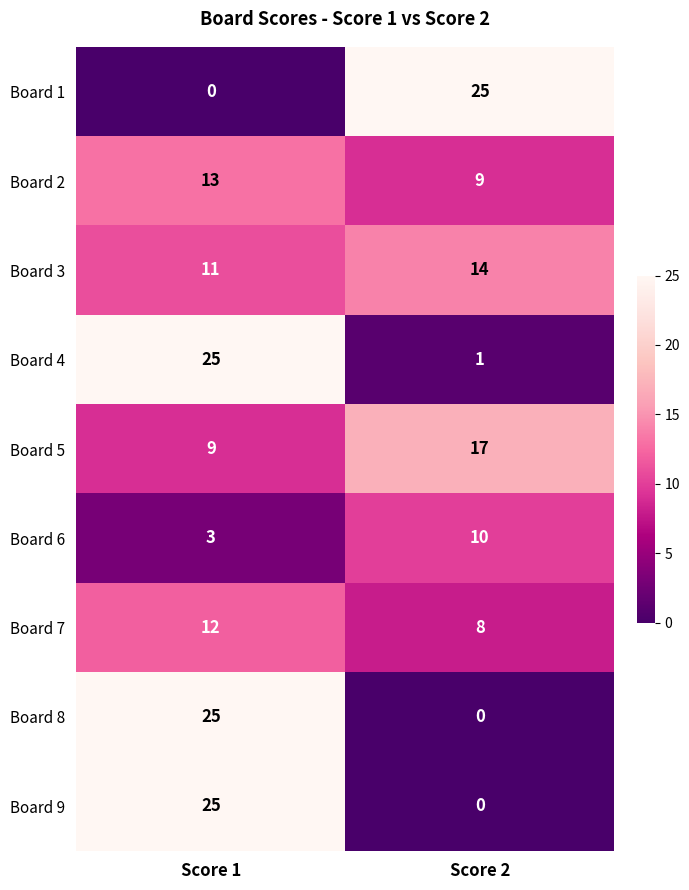

What is the sum of all Board 3 values?

25